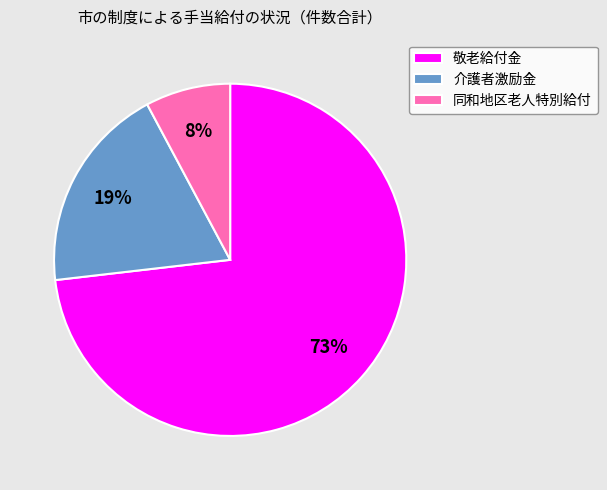

How many segments does this pie chart have?

3